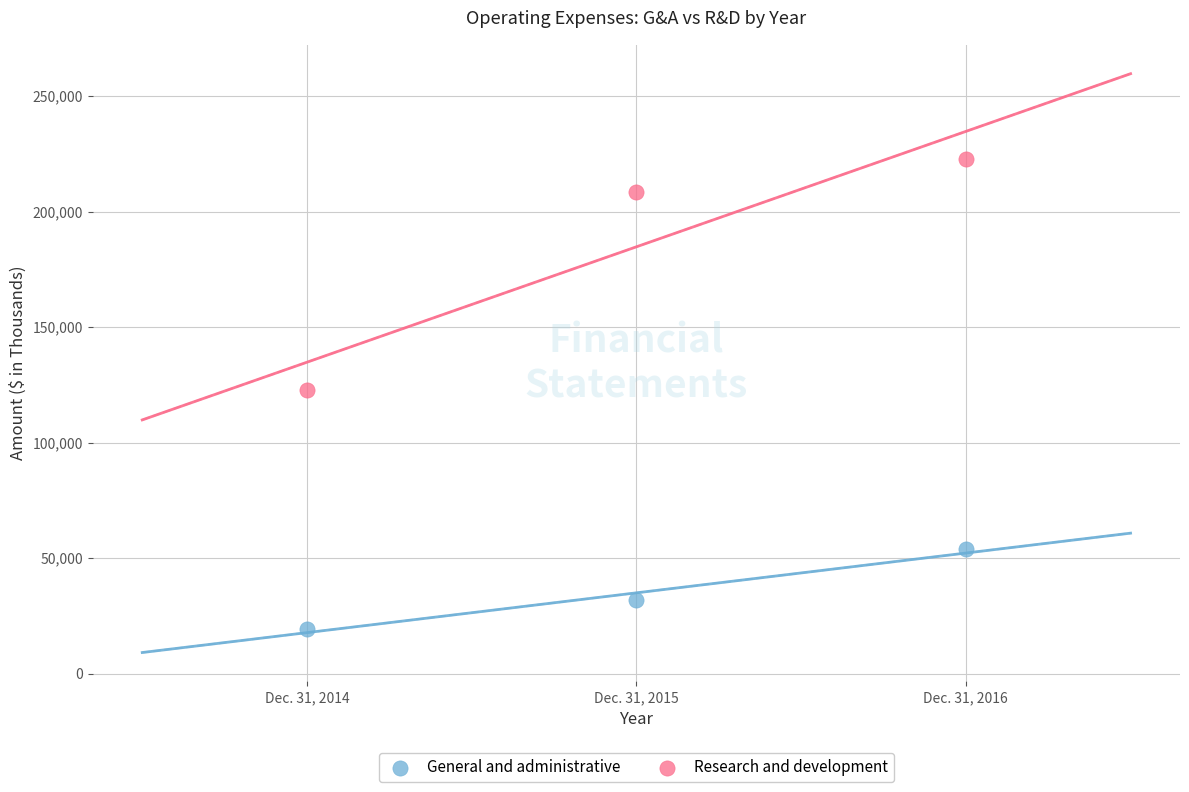

Which series contains the highest Y value?

Research and development